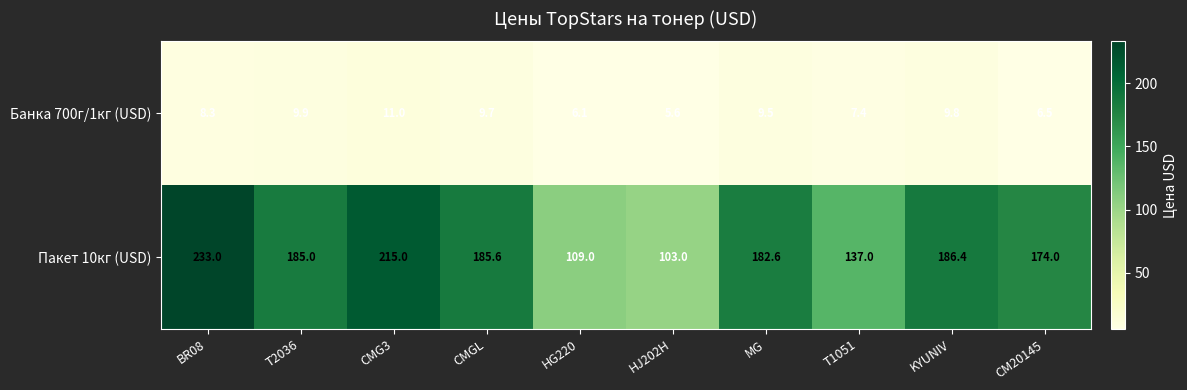

Reading left to right, transcribe all the data shown in this chart.

Банка 700г/1кг (USD): 8.3	9.9	11.0	9.7	6.1	5.6	9.5	7.4	9.8	6.5
Пакет 10кг (USD): 233.0	185.0	215.0	185.6	109.0	103.0	182.6	137.0	186.4	174.0